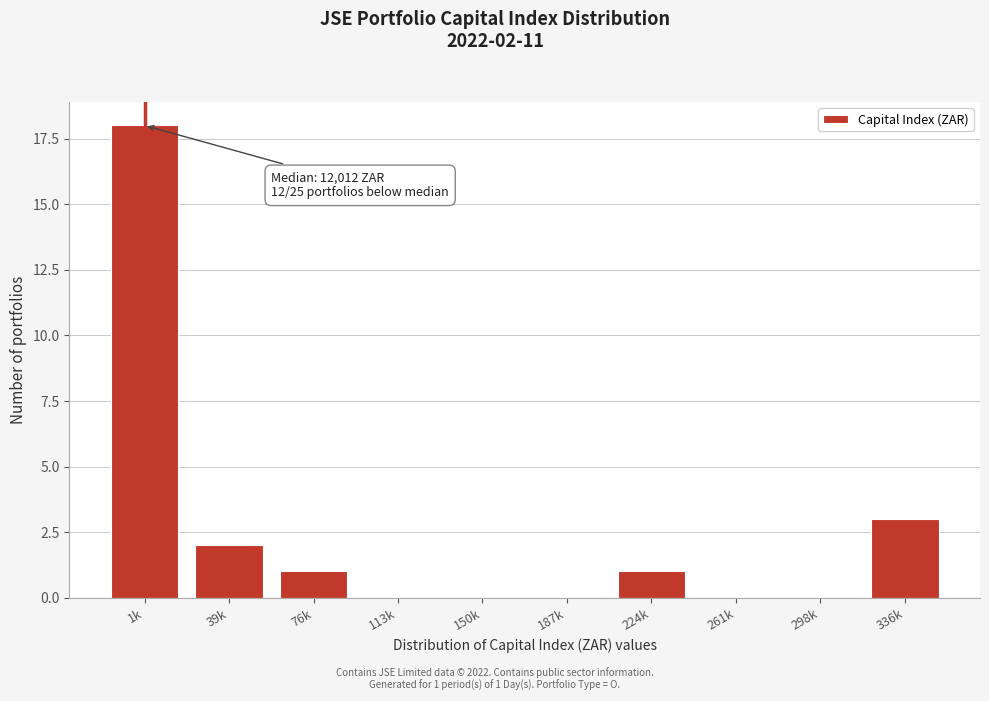

Reading left to right, list all the values displayed in this chart.

1k=18	39k=2	76k=1	113k=0	150k=0	187k=0	224k=1	261k=0	298k=0	336k=3